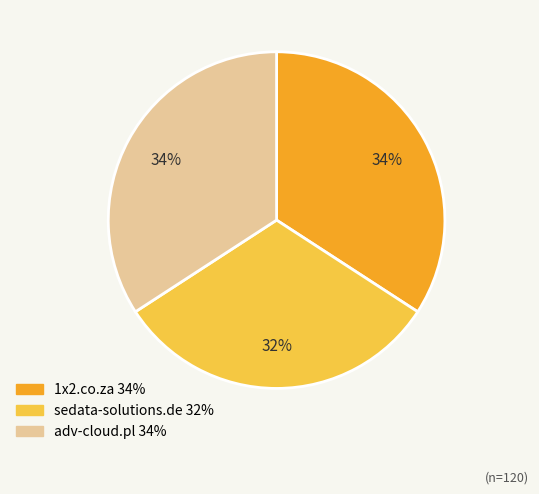

To the nearest percent, what portion does sedata-solutions.de represent?

32%